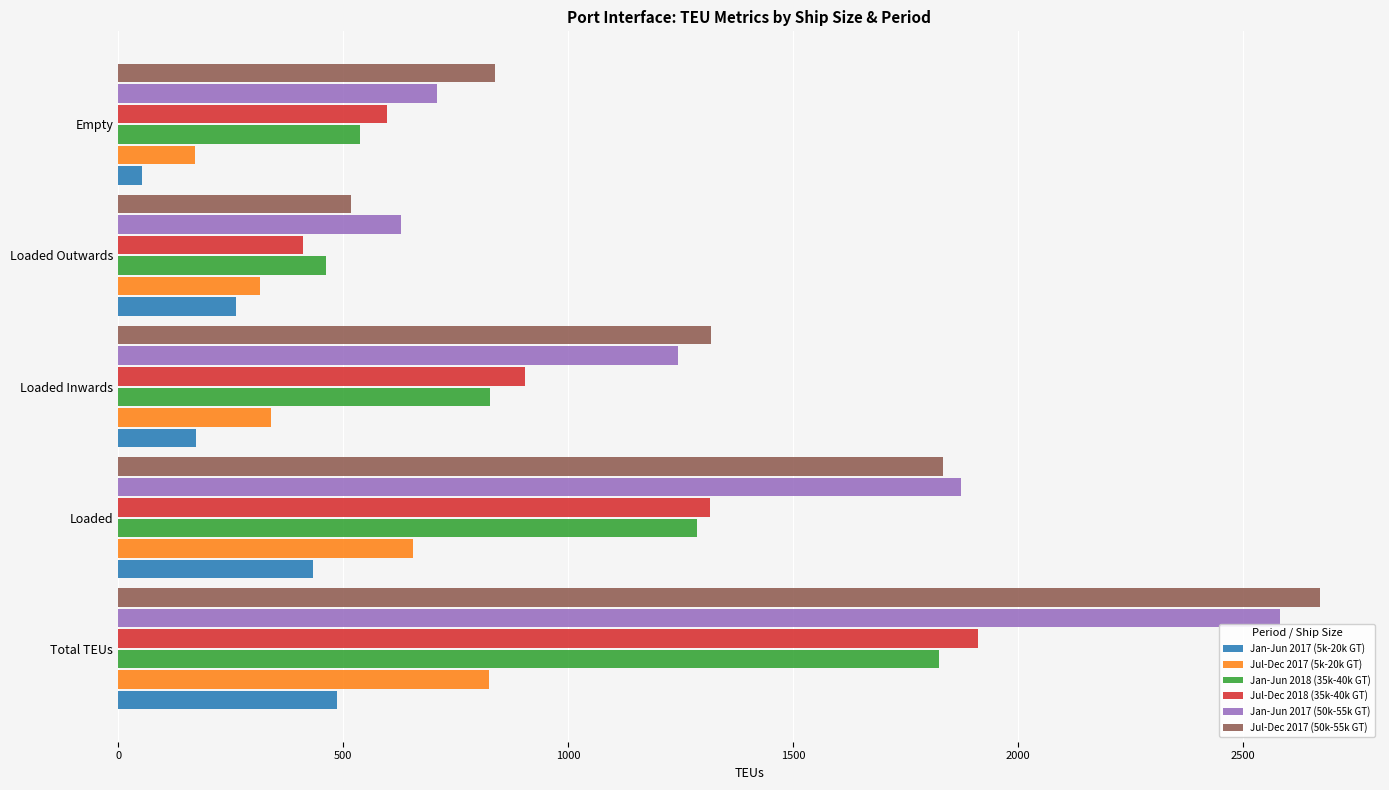

Rank the categories by Jan-Jun 2018 (35k-40k GT) value from highest to lowest.

Total TEUs, Loaded, Loaded Inwards, Empty, Loaded Outwards